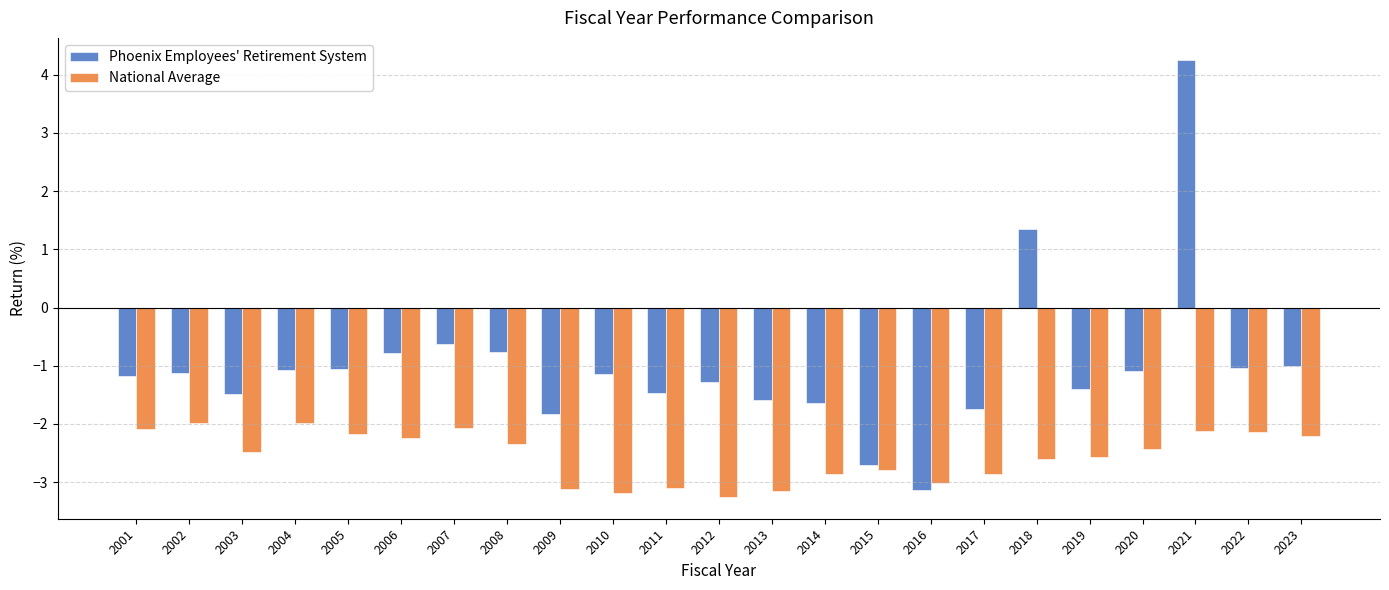

At which category is the sum across all series the highest?

2021